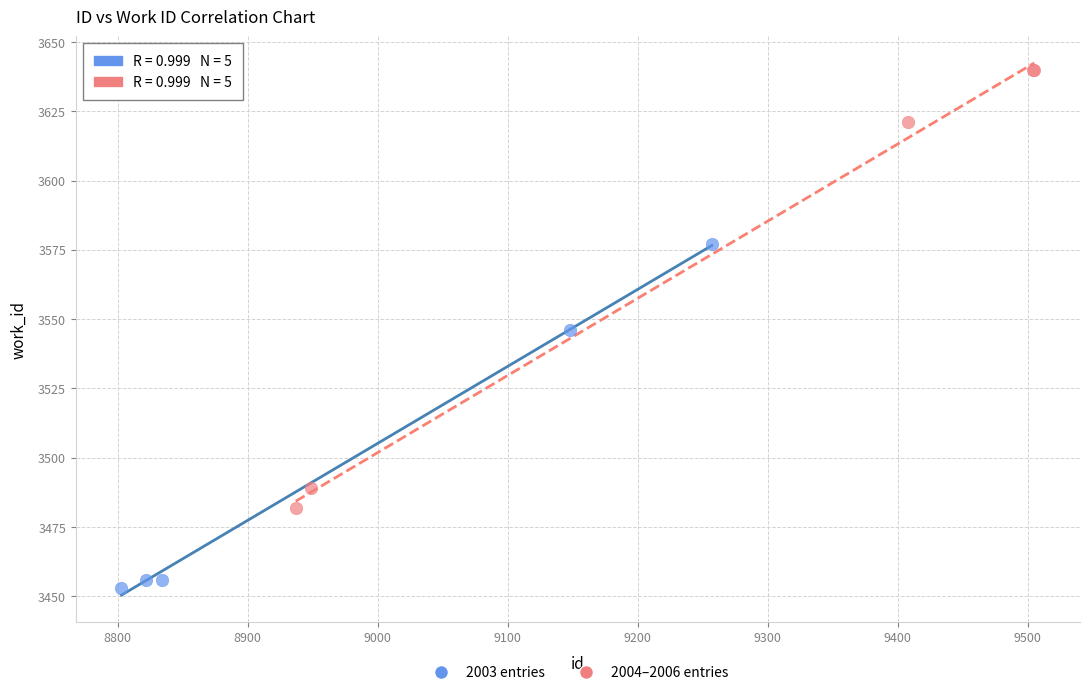

Which series reaches the maximum Y coordinate?

2004–2006 entries